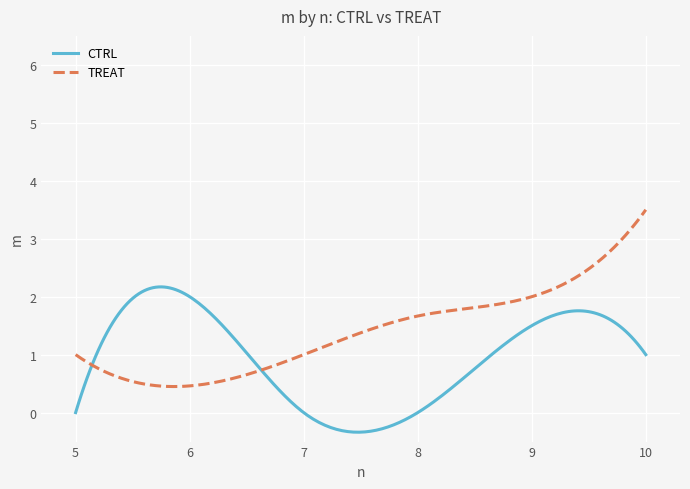

What is the minimum value for TREAT?

0.4